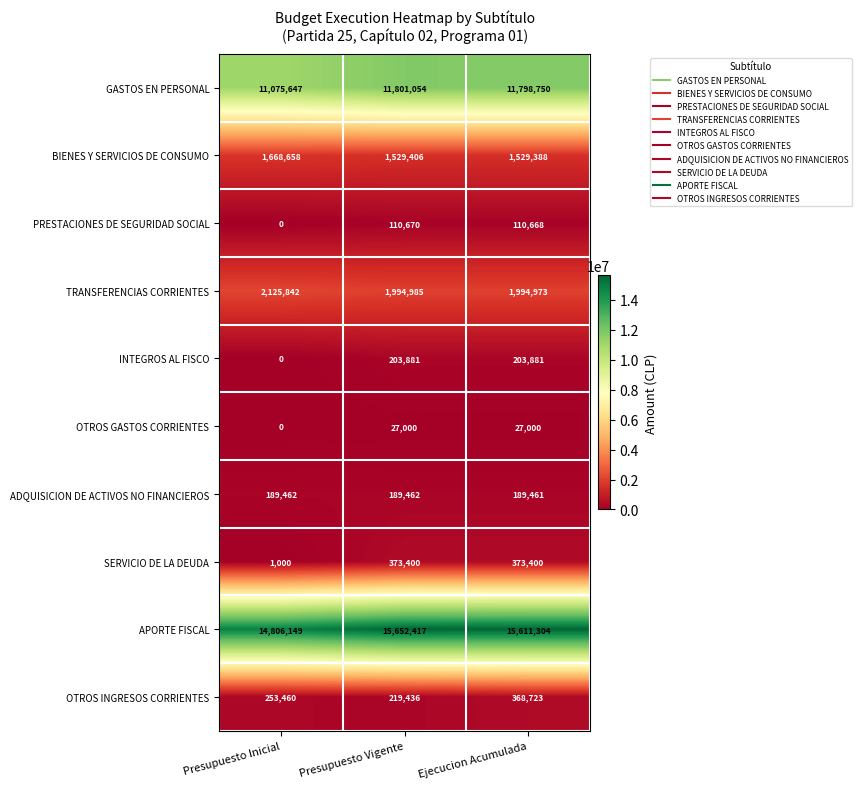

Reading left to right, list all the values displayed in this chart.

GASTOS EN PERSONAL: Presupuesto Inicial=11075647	Presupuesto Vigente=11801054	Ejecucion Acumulada=11798750
BIENES Y SERVICIOS DE CONSUMO: Presupuesto Inicial=1668658	Presupuesto Vigente=1529406	Ejecucion Acumulada=1529388
PRESTACIONES DE SEGURIDAD SOCIAL: Presupuesto Inicial=0	Presupuesto Vigente=110670	Ejecucion Acumulada=110668
TRANSFERENCIAS CORRIENTES: Presupuesto Inicial=2125842	Presupuesto Vigente=1994985	Ejecucion Acumulada=1994973
INTEGROS AL FISCO: Presupuesto Inicial=0	Presupuesto Vigente=203881	Ejecucion Acumulada=203881
OTROS GASTOS CORRIENTES: Presupuesto Inicial=0	Presupuesto Vigente=27000	Ejecucion Acumulada=27000
ADQUISICION DE ACTIVOS NO FINANCIEROS: Presupuesto Inicial=189462	Presupuesto Vigente=189462	Ejecucion Acumulada=189461
SERVICIO DE LA DEUDA: Presupuesto Inicial=1000	Presupuesto Vigente=373400	Ejecucion Acumulada=373400
APORTE FISCAL: Presupuesto Inicial=14806149	Presupuesto Vigente=15652417	Ejecucion Acumulada=15611304
OTROS INGRESOS CORRIENTES: Presupuesto Inicial=253460	Presupuesto Vigente=219436	Ejecucion Acumulada=368723